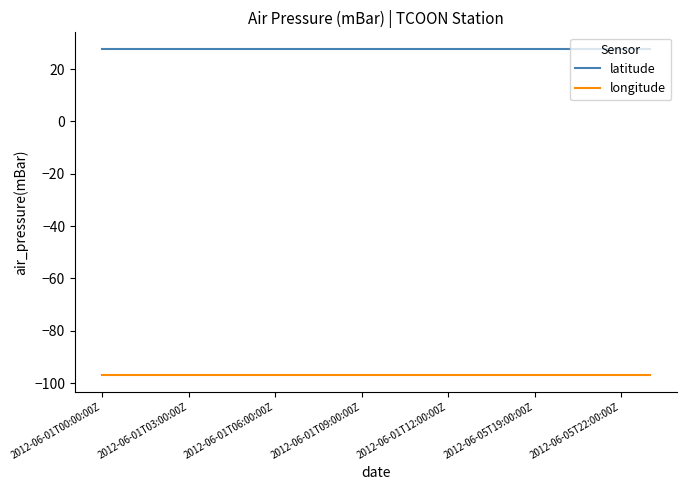

List the series in order of their peak value, highest first.

latitude, longitude